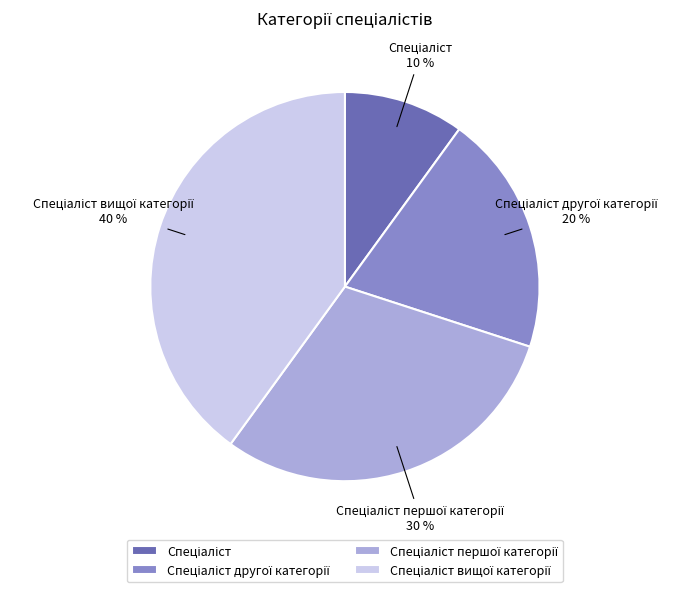

Is there any slice that represents more than half of the pie?

No